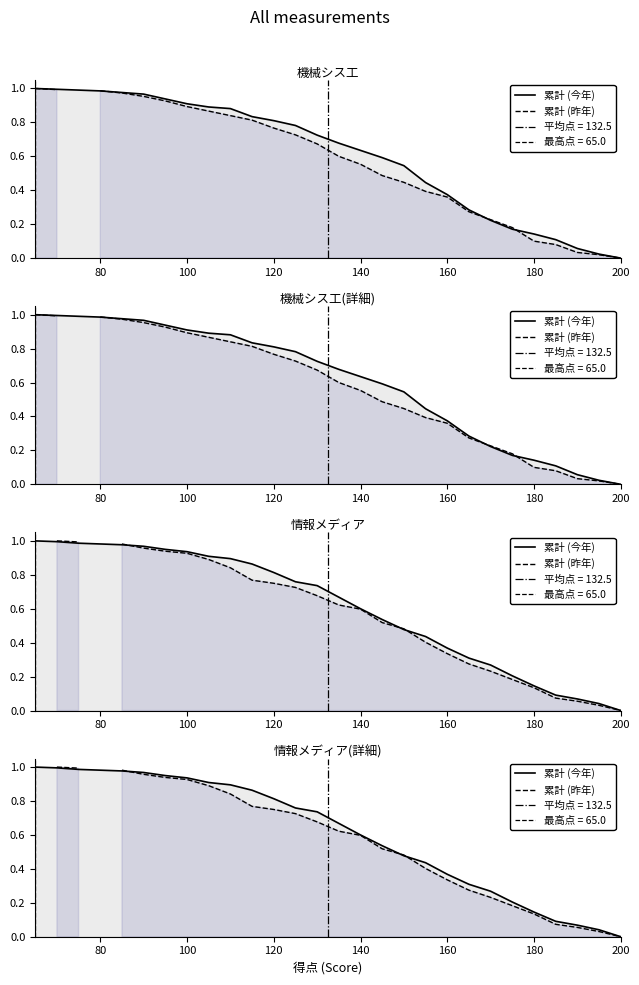

How many times do 累計 (今年) and 累計 (昨年) cross each other?

3